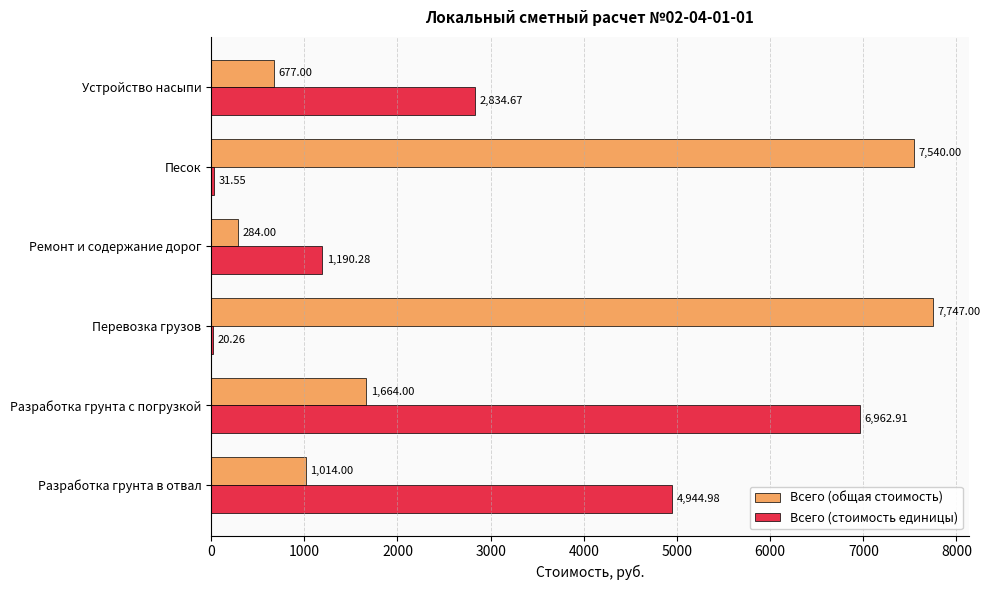

What is the sum of the Всего (общая стоимость) values at Ремонт и содержание дорог and Разработка грунта в отвал?

1298.0